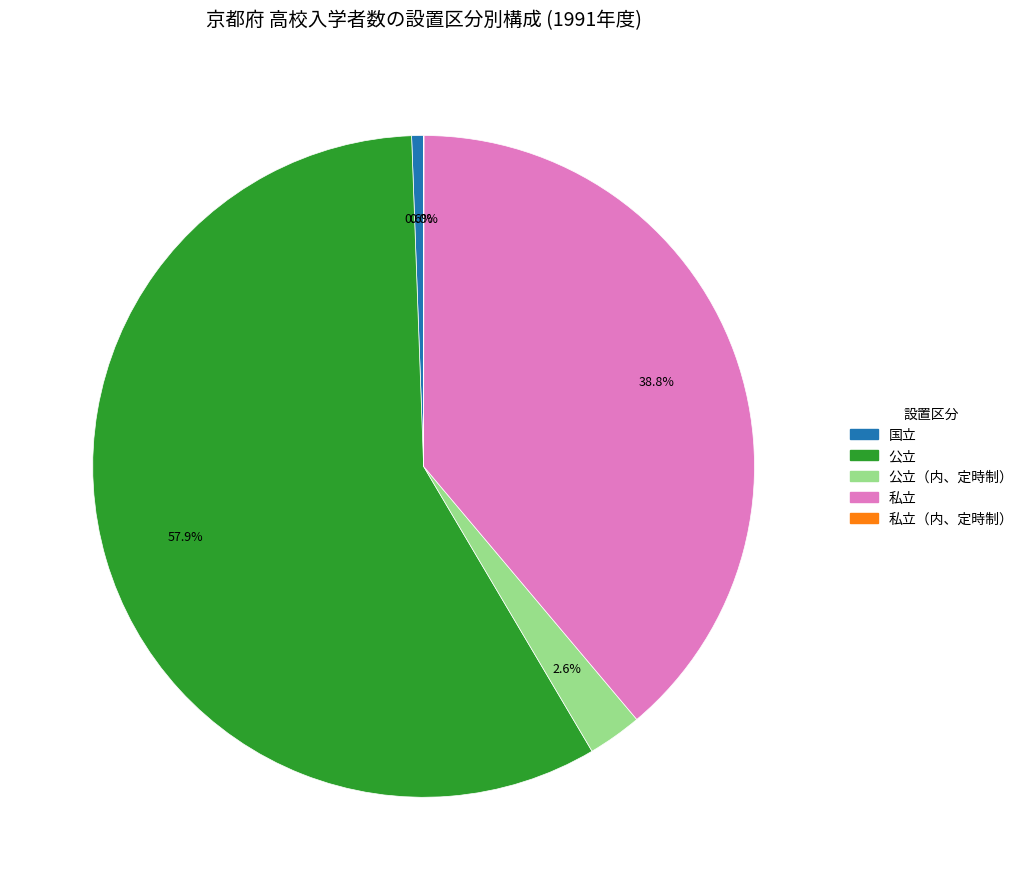

What percentage is the 私立 slice, to the nearest percent?

39%